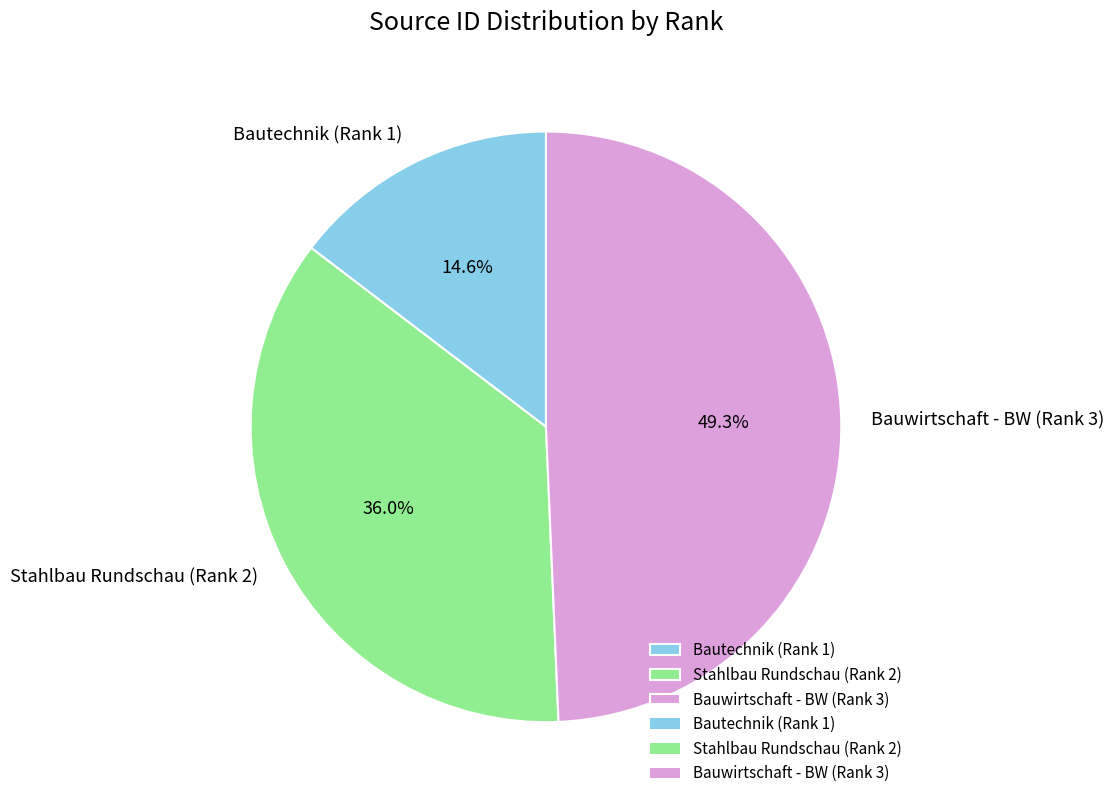

What percentage is the Bautechnik (Rank 1) slice, to the nearest percent?

15%